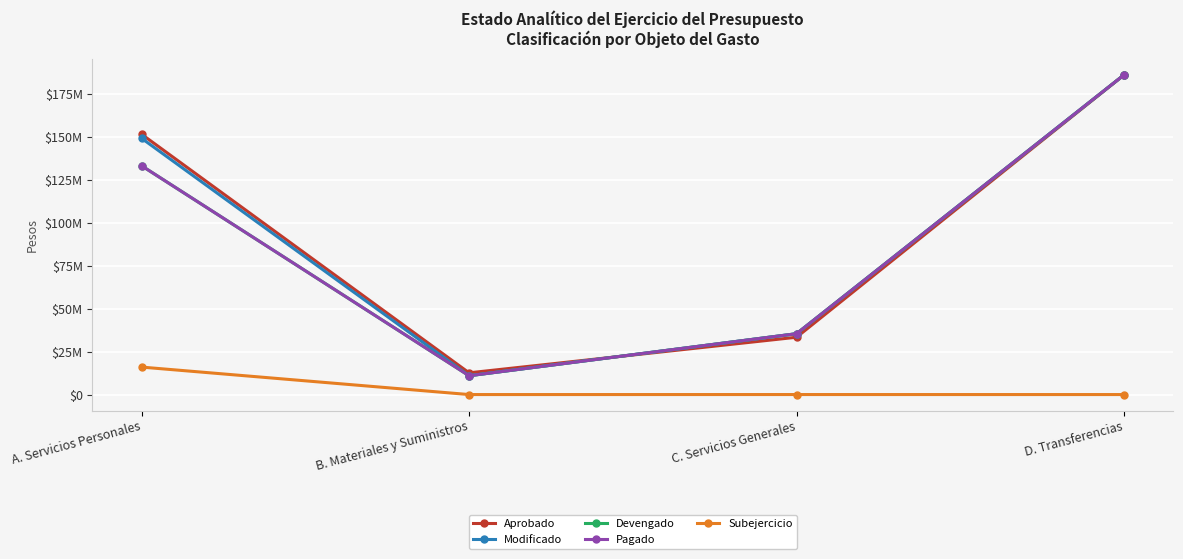

What is the value of the Devengado point at the 2nd from the left?

10950608.8